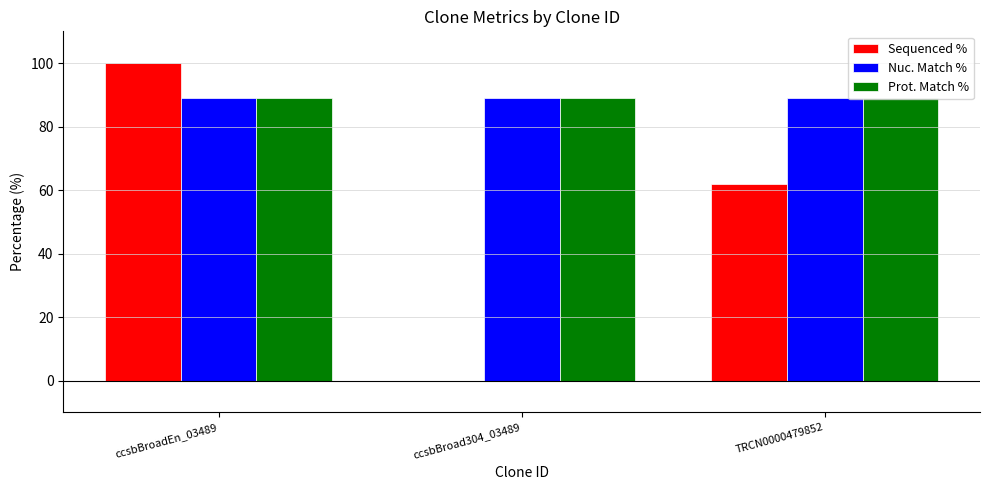

What is the total value across all series at ccsbBroadEn_03489?

277.8